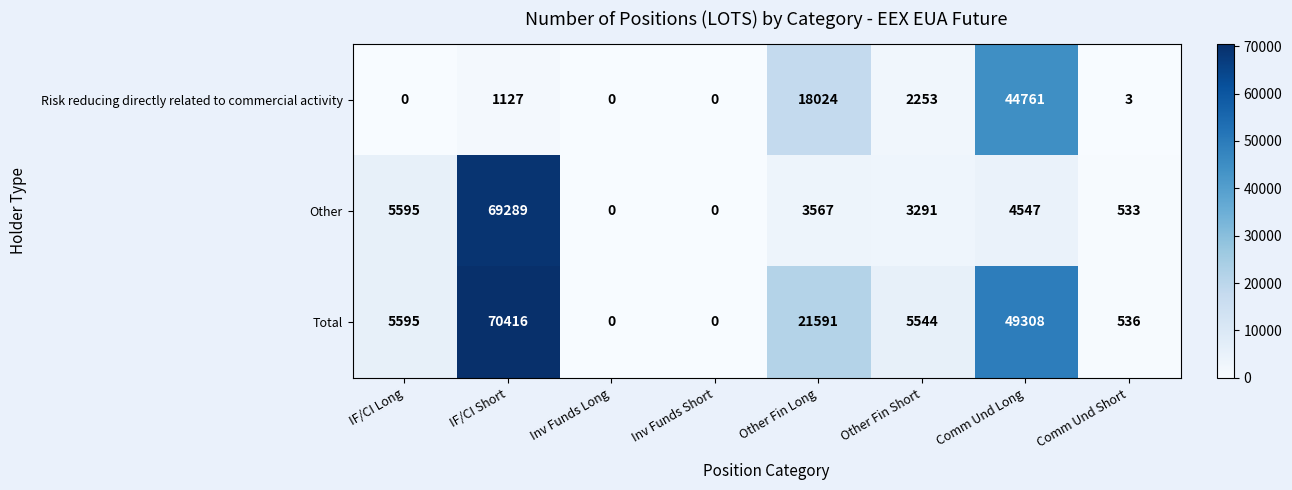

The Other series shows 197 at Comm Und Short. True or false?

False